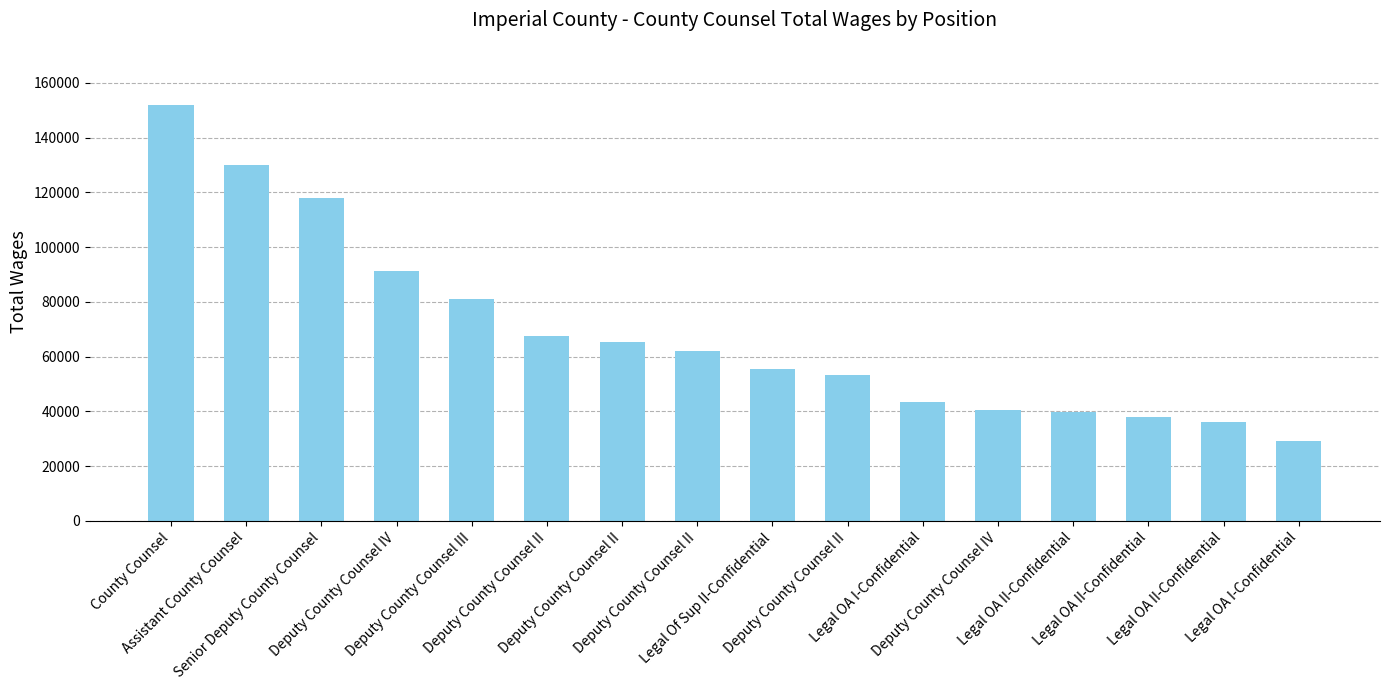

True or false: the data shows 78408 at Legal Of Sup II-Confidential.

False